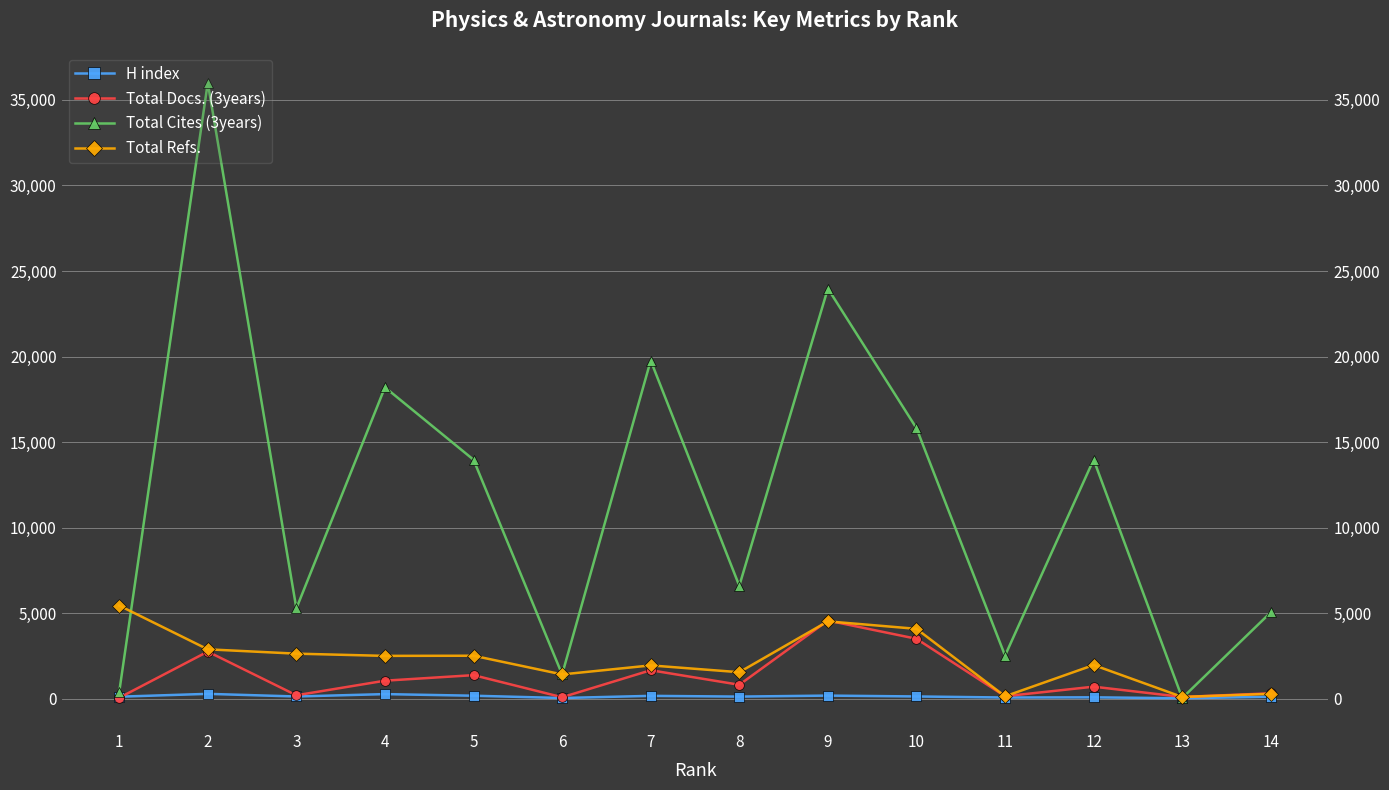

What is the maximum value shown in the chart?

36005